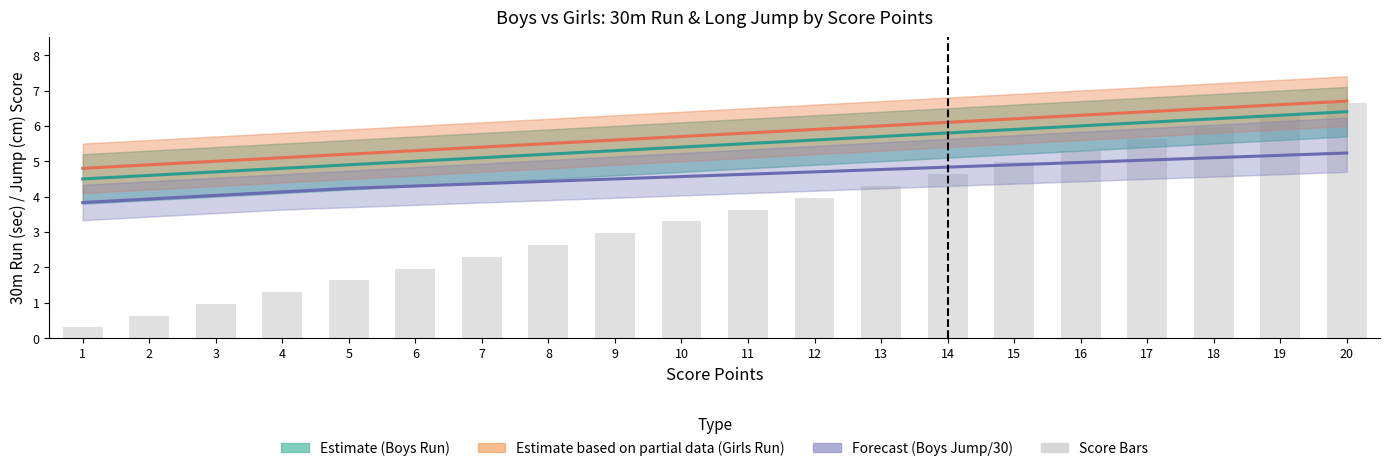

Rank the series at 14 from lowest to highest value.

Score Bars, Boys Jump/30 (Forecast), Boys 30m Run (Estimate), Girls 30m Run (Partial Estimate)